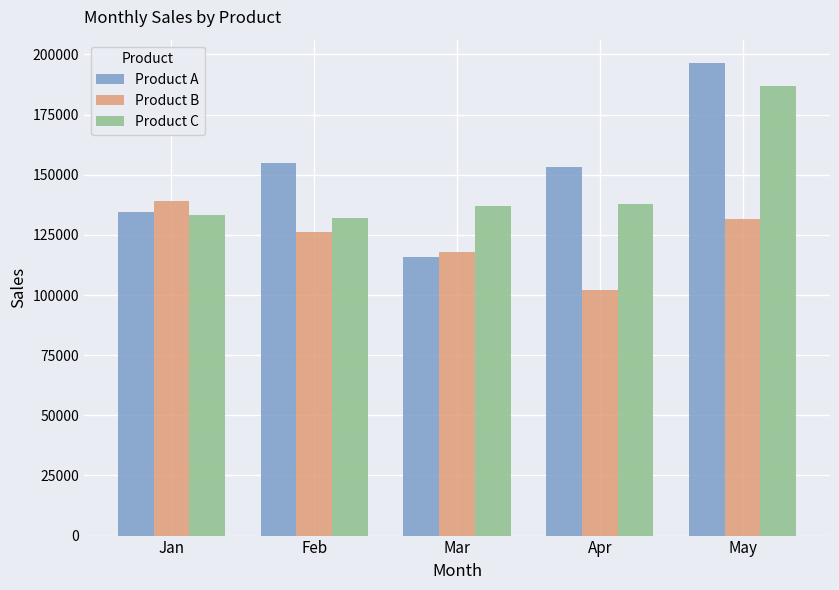

Which category has the highest value across all series?

May